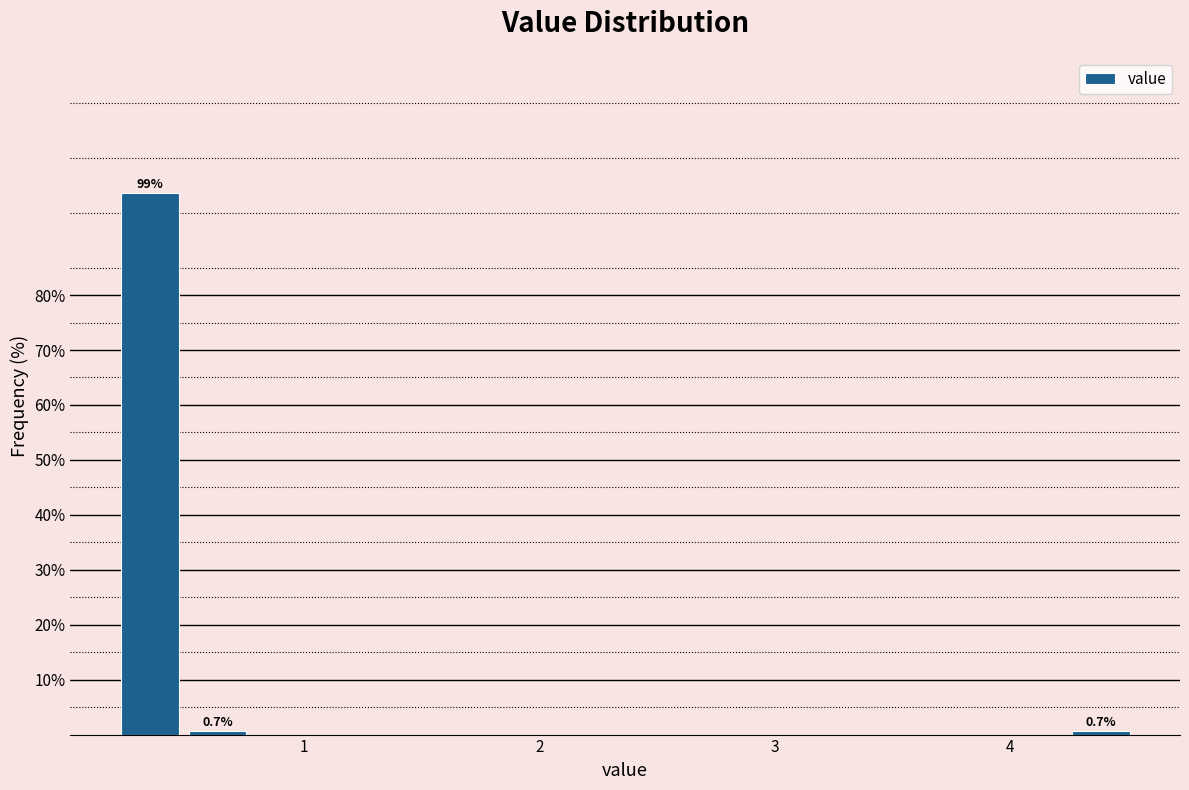

Read against the x-axis, roughly where is the centre of the tallest bar?

0.3